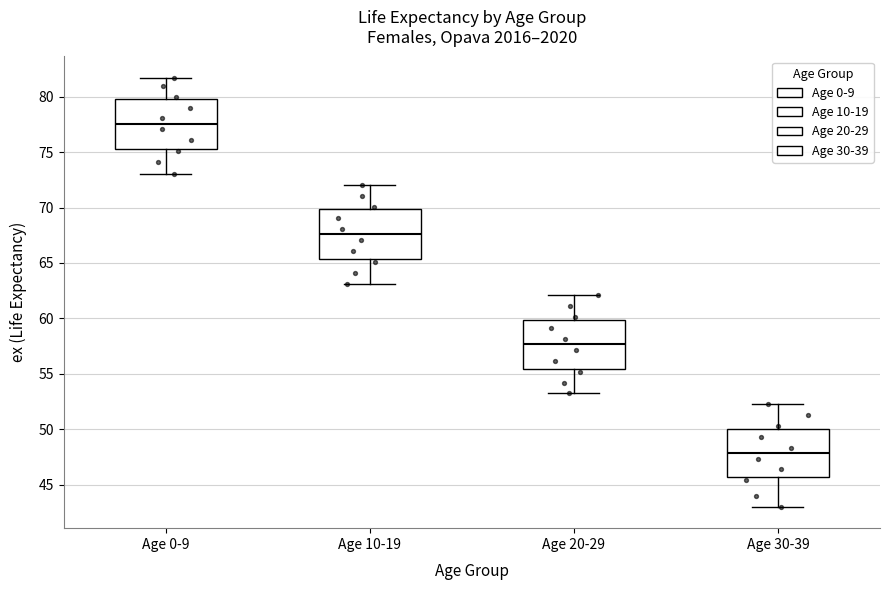

Reading left to right, transcribe this box plot: for each box, give where its median line is, the range the box spans, and where its two whiskers end, as read against the y-axis. The values are not printed on the chart, so give them approximately, as read against the axis.

Age 0-9: median 77.5, box 75.5 to 80.0, whiskers 73.0 to 81.5
Age 10-19: median 67.5, box 65.5 to 70.0, whiskers 63.0 to 72.0
Age 20-29: median 57.5, box 55.5 to 60.0, whiskers 53.0 to 62.0
Age 30-39: median 48.0, box 45.5 to 50.0, whiskers 43.0 to 52.0